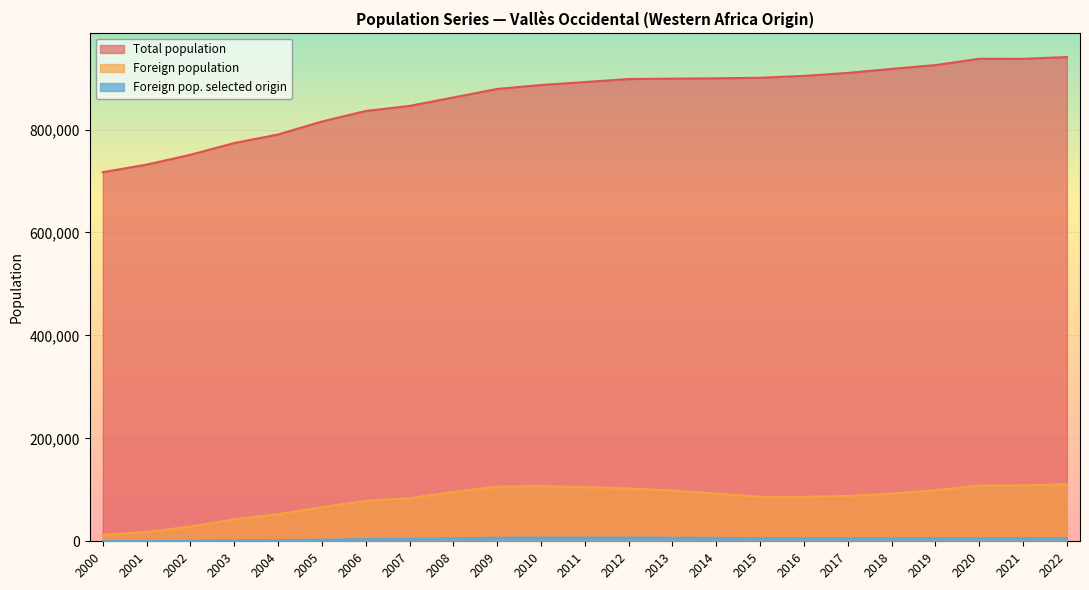

Which series changed the most between 2001 and 2022?

Total population